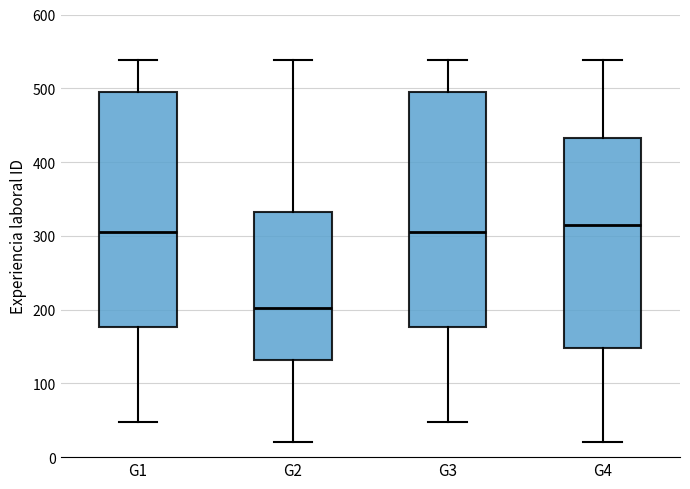

Reading left to right, transcribe this box plot: for each box, give where its median line is, the range the box spans, and where its two whiskers end, as read against the y-axis. The values are not printed on the chart, so give them approximately, as read against the axis.

G1: median 310, box 180 to 500, whiskers 50 to 540
G2: median 200, box 130 to 330, whiskers 20 to 540
G3: median 310, box 180 to 500, whiskers 50 to 540
G4: median 310, box 150 to 430, whiskers 20 to 540